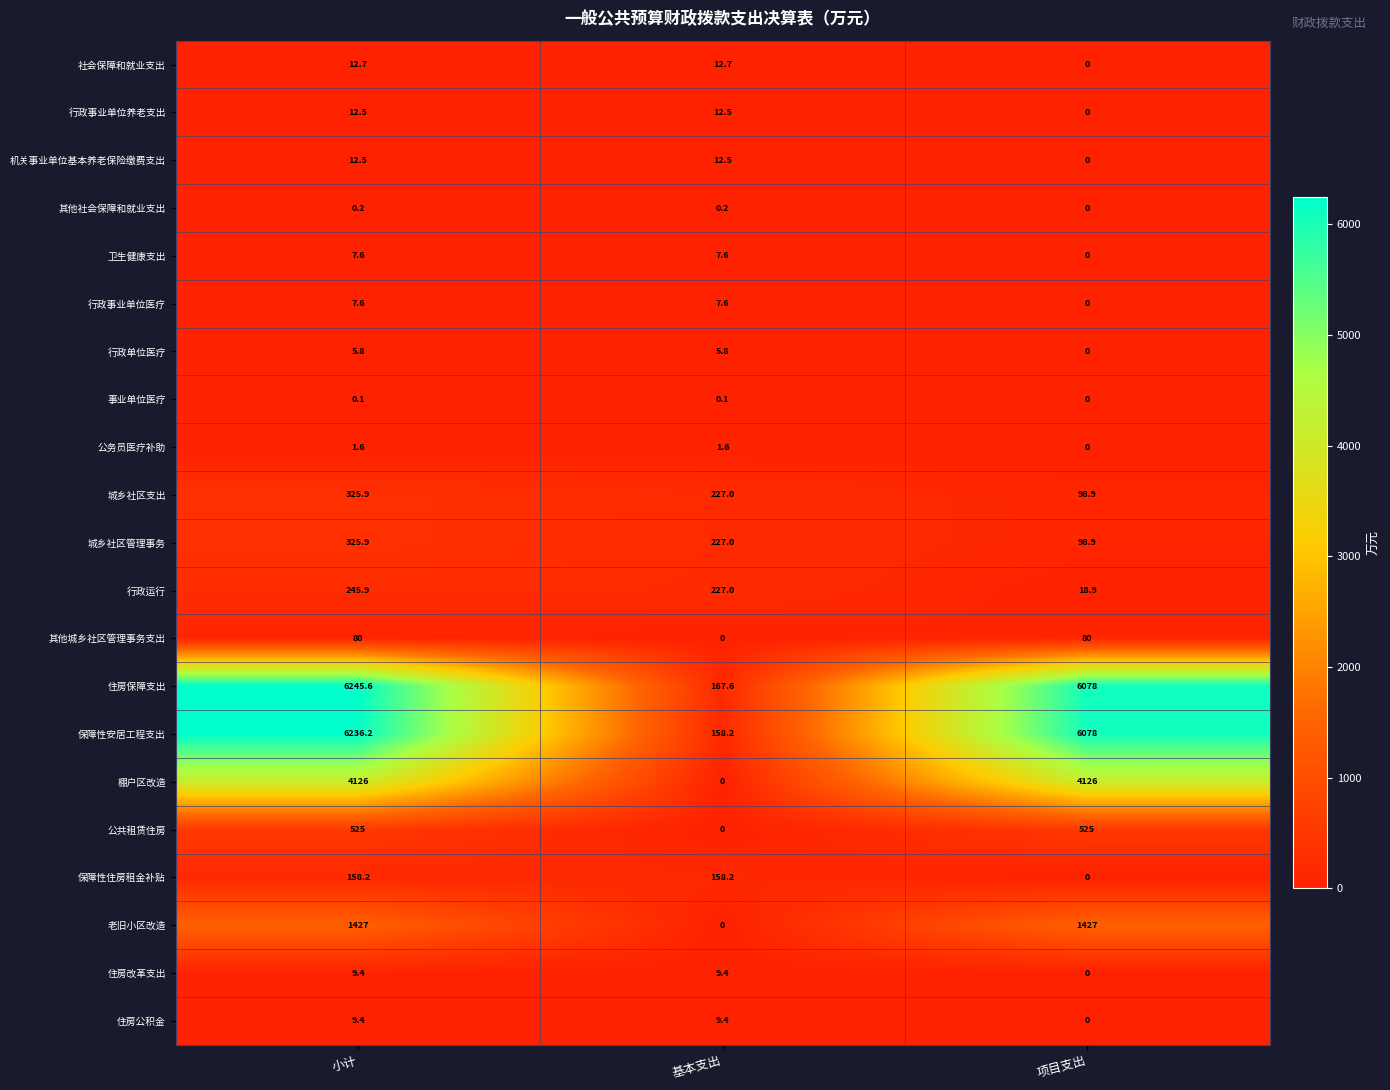

Between 基本支出 and 项目支出, which series saw the biggest shift?

保障性安居工程支出